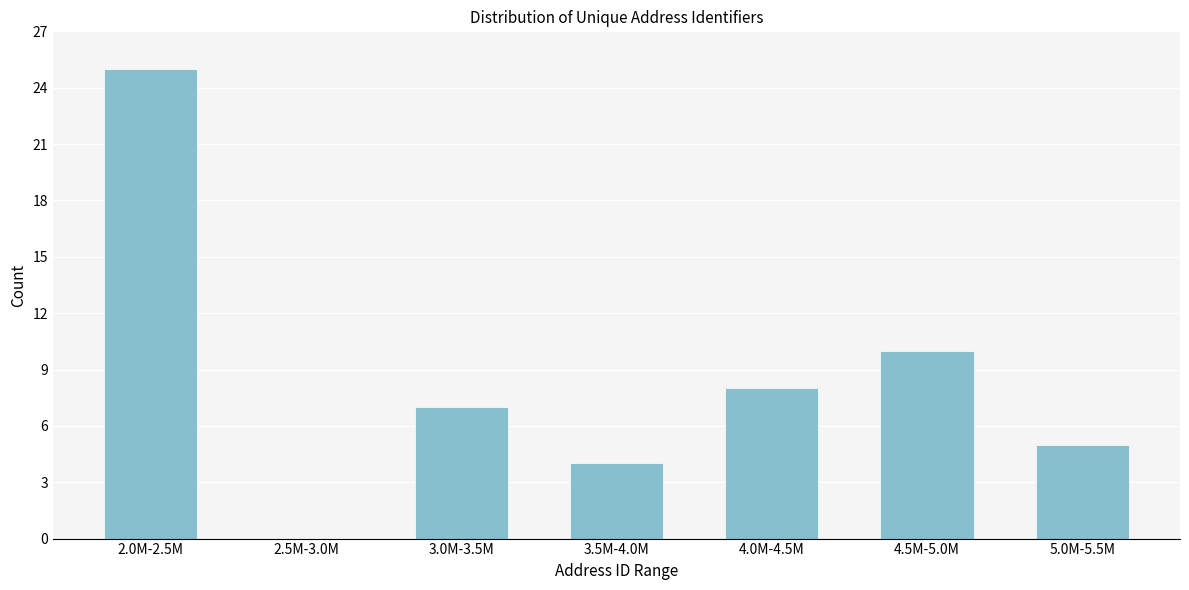

Reading right to left, extract all data points from this chart.

5.0M-5.5M=5	4.5M-5.0M=10	4.0M-4.5M=8	3.5M-4.0M=4	3.0M-3.5M=7	2.5M-3.0M=0	2.0M-2.5M=25